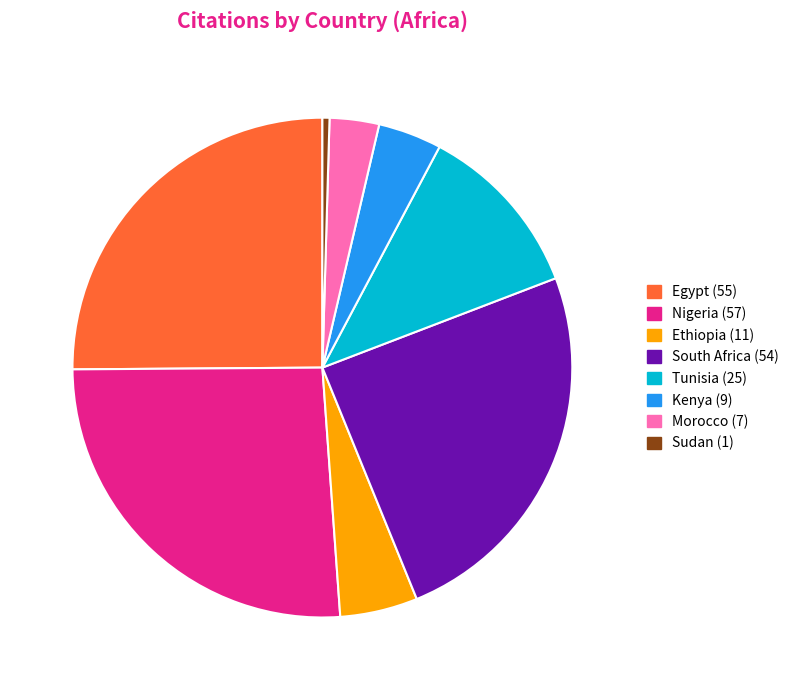

Is there a majority slice in this chart?

No